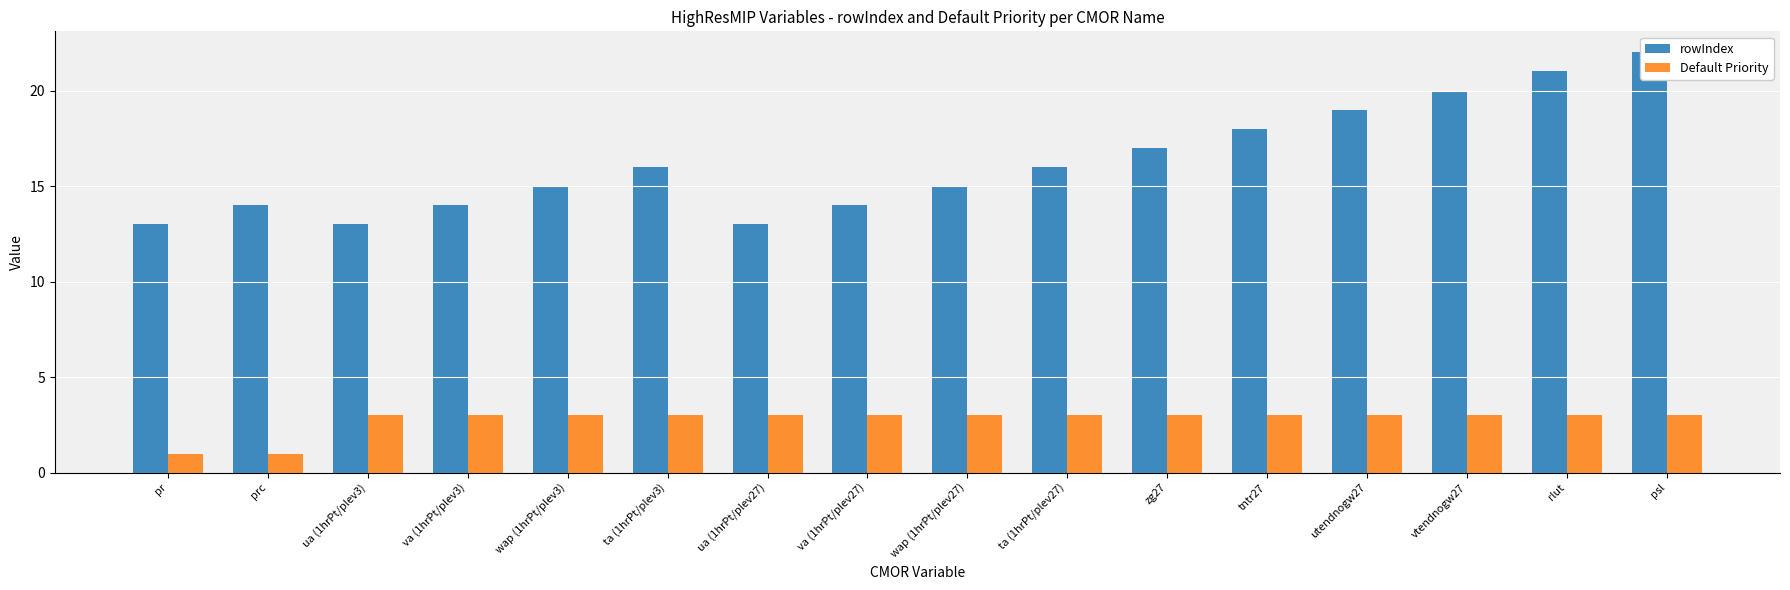

Which series changed the most between tntr27 and vtendnogw27?

rowIndex